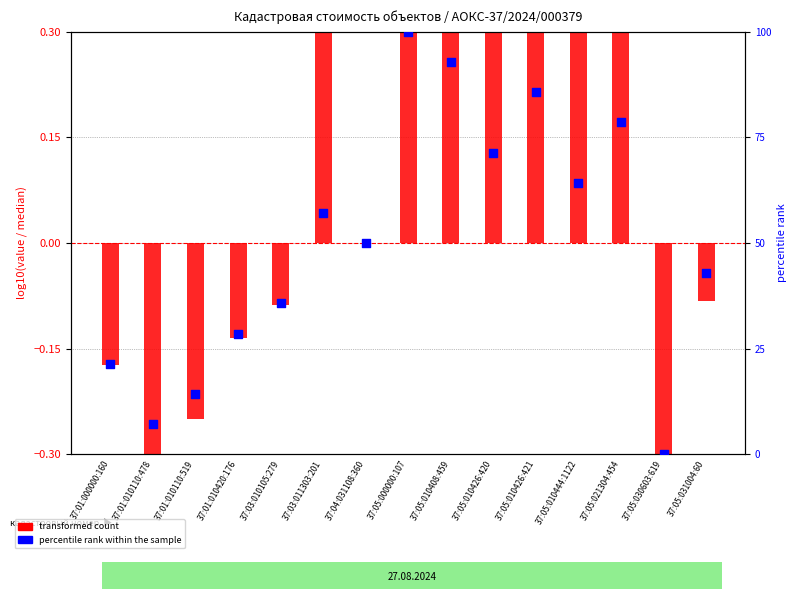

Which series reaches the maximum Y coordinate?

percentile rank within the sample